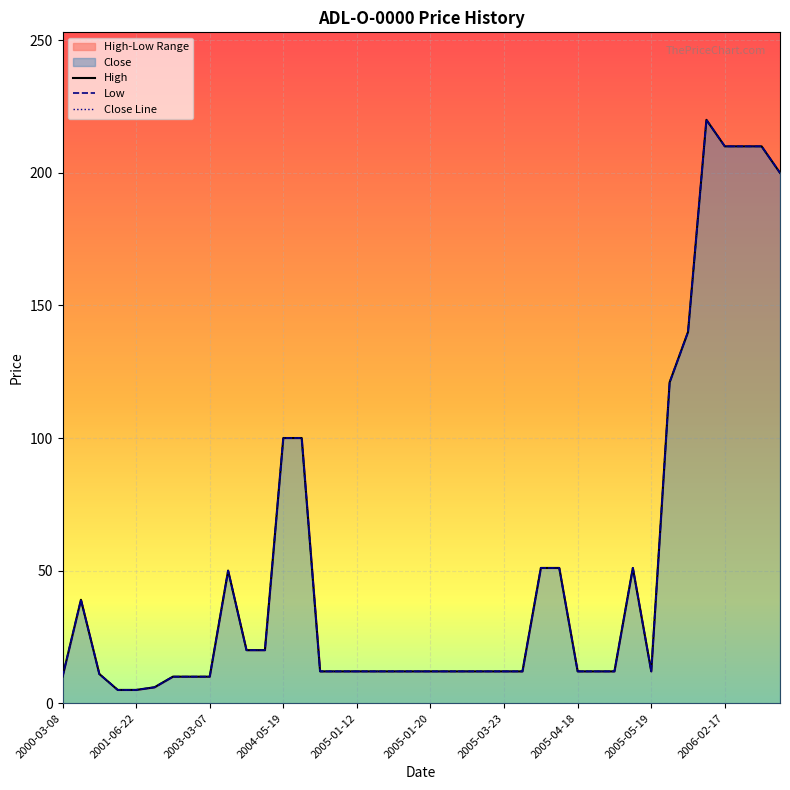

What position from the left is 2001-06-22?

5